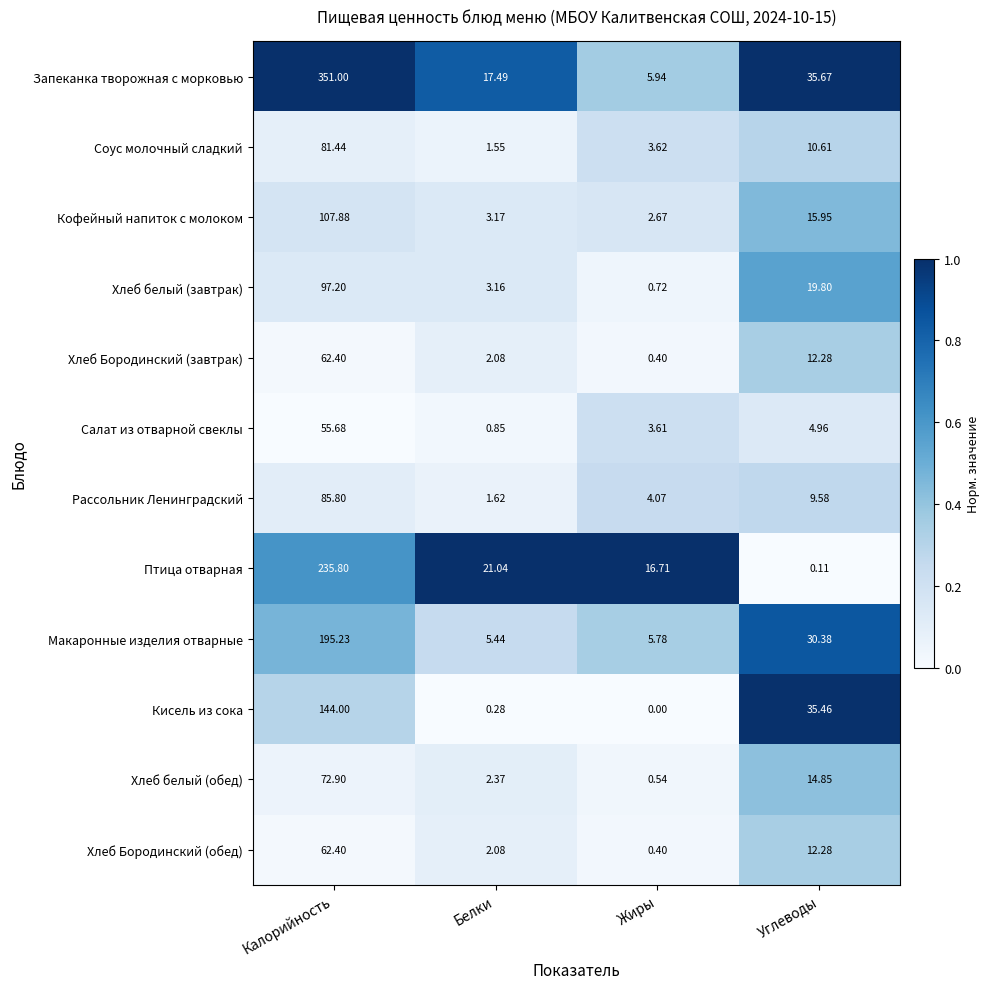

Which label corresponds to the smallest value in the chart?

Жиры